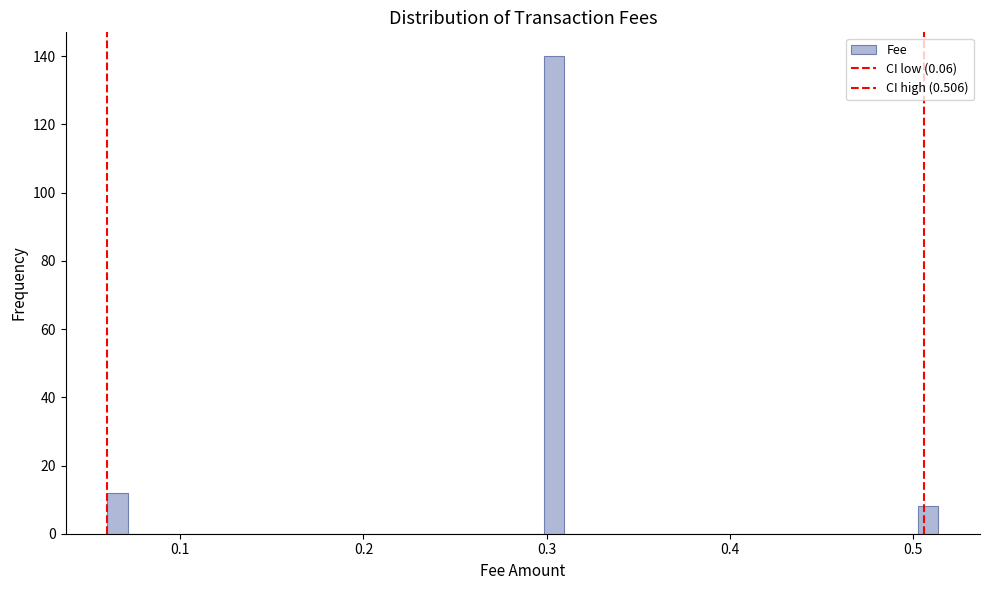

Around what value on the x-axis is the tallest bar? Give the approximate position of its centre, as read against the axis.

0.30